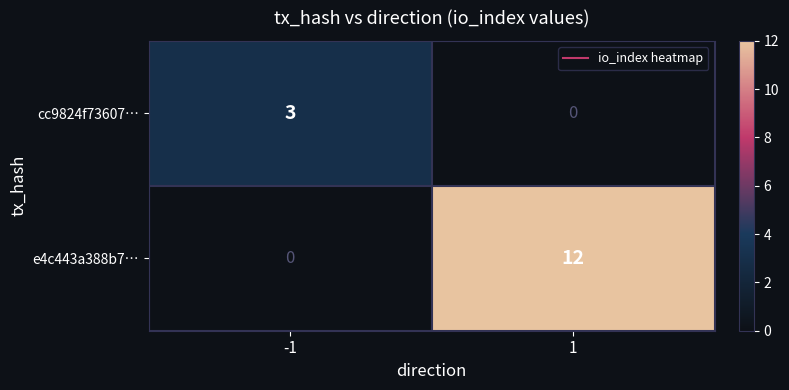

Which series has the largest total across all categories?

e4c443a388b7…